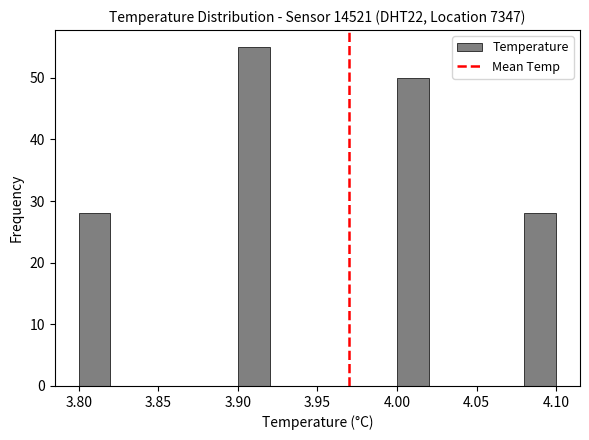

Reading left to right, list every bar in this chart as the range it spans on the x-axis followed by its height. The values are not printed on the chart, so give them approximately, as read against the axis.

3.80 to 3.82: 28
3.82 to 3.84: 0
3.84 to 3.86: 0
3.86 to 3.88: 0
3.88 to 3.90: 0
3.90 to 3.92: 55
3.92 to 3.94: 0
3.94 to 3.96: 0
3.96 to 3.98: 0
3.98 to 4.00: 0
4.00 to 4.02: 50
4.02 to 4.04: 0
4.04 to 4.06: 0
4.06 to 4.08: 0
4.08 to 4.10: 28